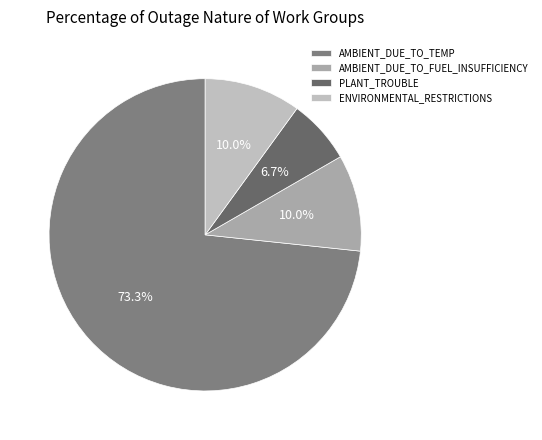

Count the number of slices in the pie.

4